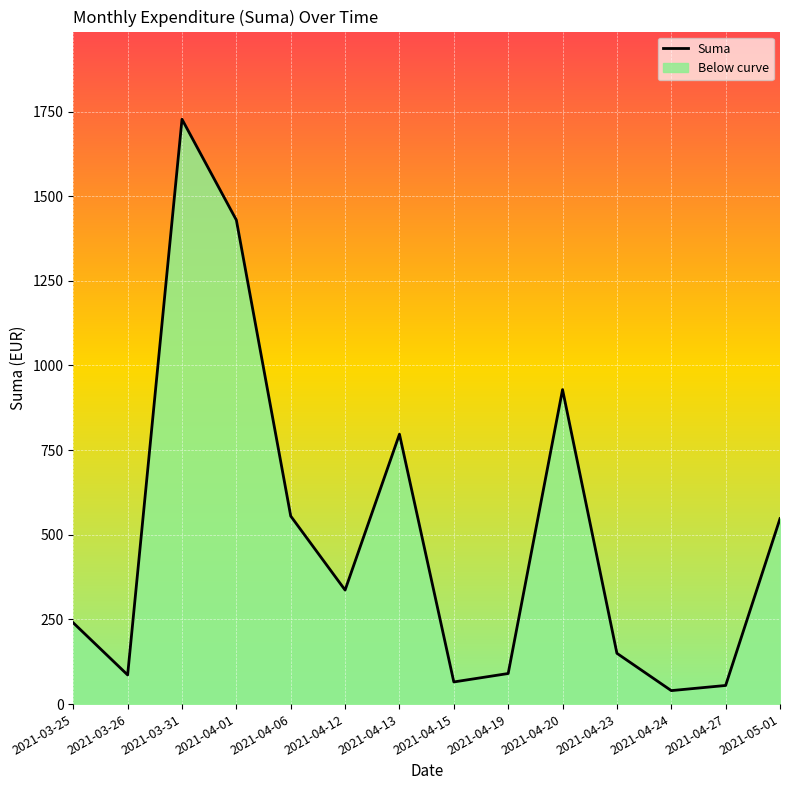

What is the difference between the values at 2021-03-31 and 2021-04-15?

1661.7